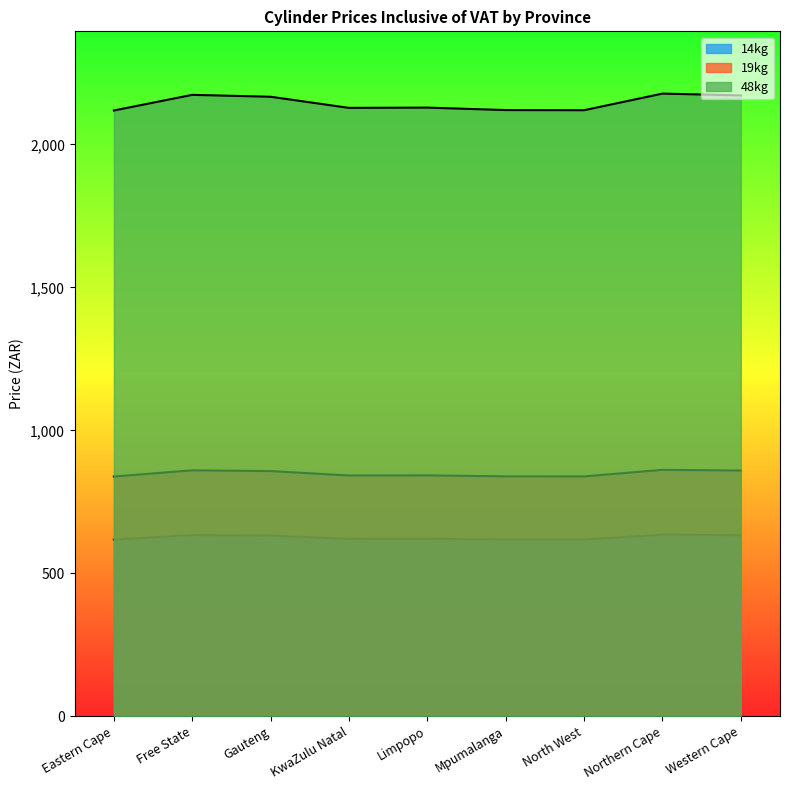

Rank the categories by 19kg value from lowest to highest.

Eastern Cape, North West, Mpumalanga, KwaZulu Natal, Limpopo, Gauteng, Western Cape, Free State, Northern Cape